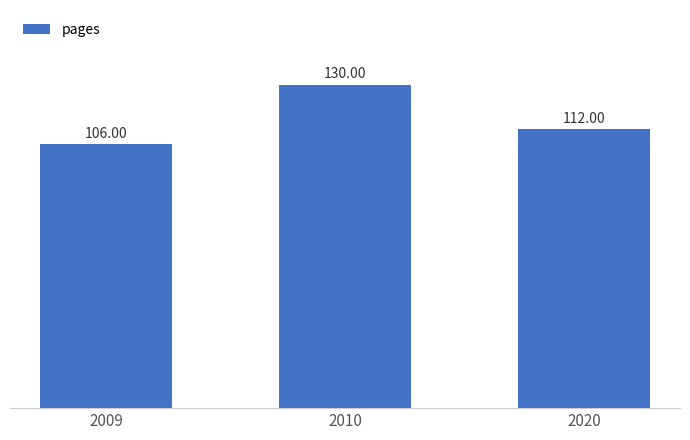

How many values are between 106 and 130?

3